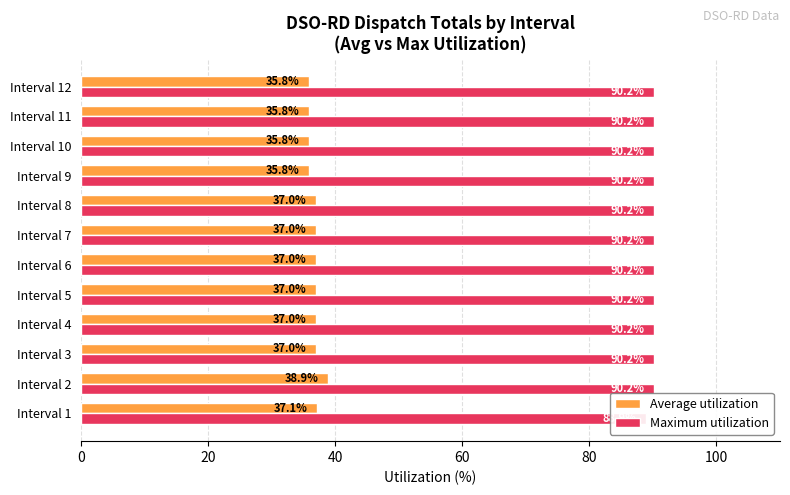

List the series in order of their overall mean, lowest first.

Average utilization, Maximum utilization